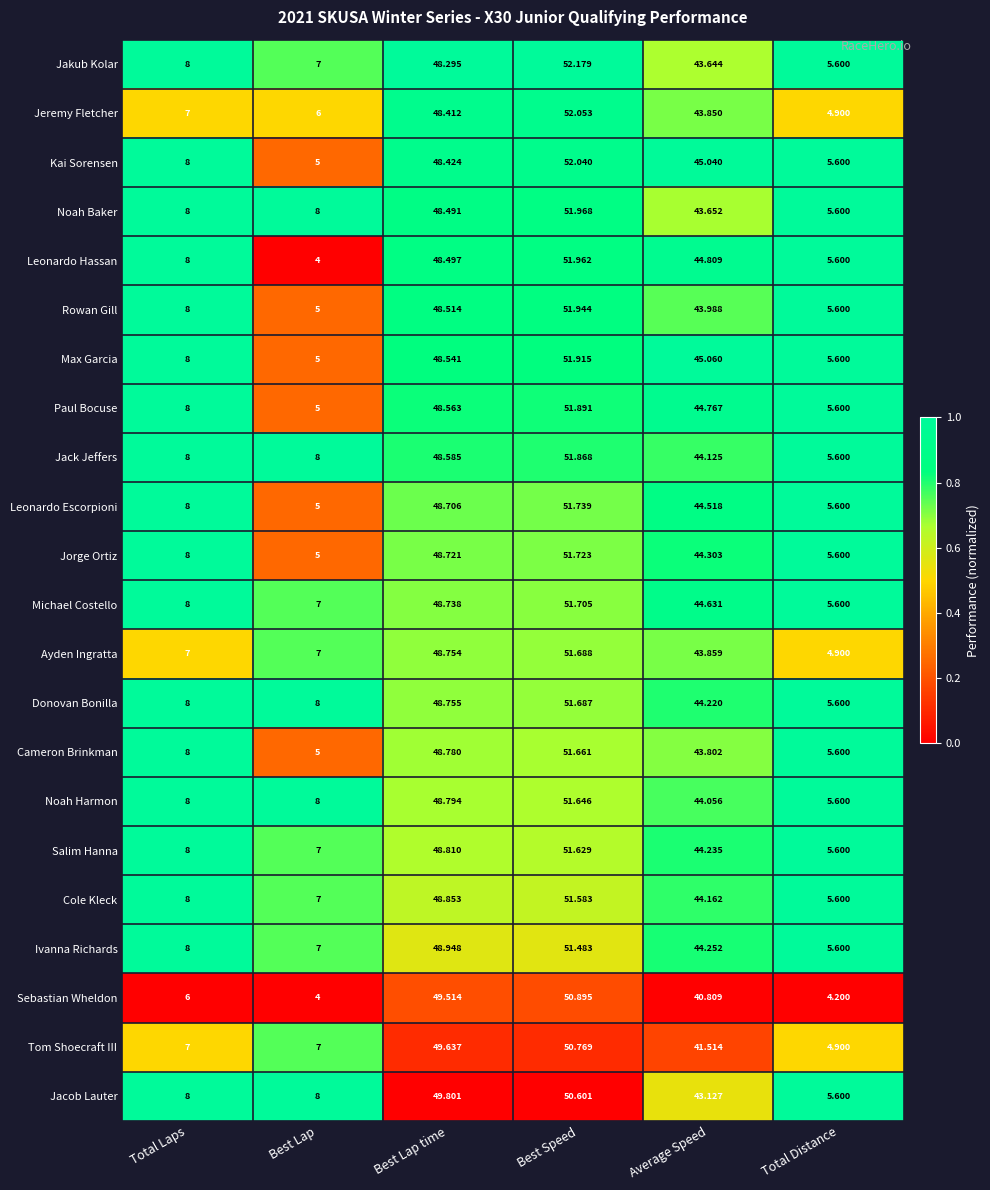

Which series changed the most between Best Lap and Average Speed?

Leonardo Hassan